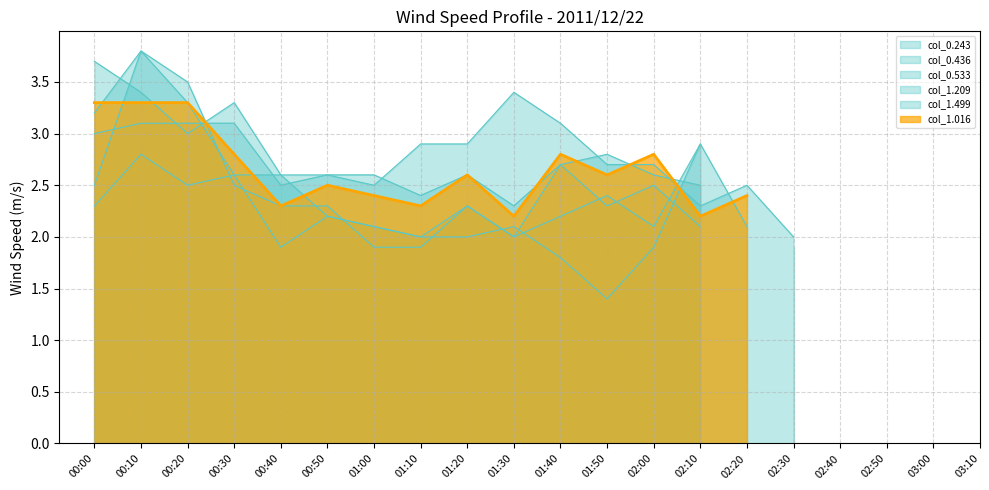

Reading right to left, transcribe all the data shown in this chart.

col_0.243: -1.0	-1.0	-1.0	-1.0	-1.0	2.1	2.9	1.9	1.4	1.8	2.1	2.0	2.0	2.1	2.2	2.6	2.6	2.5	2.8	2.3
col_0.436: -1.0	-1.0	-1.0	-1.0	-1.0	-1.0	2.9	2.1	2.4	2.2	2.0	2.3	1.9	1.9	2.3	2.3	2.5	3.5	3.8	3.2
col_0.533: -1.0	-1.0	-1.0	-1.0	-1.0	-1.0	2.5	2.6	2.8	2.7	2.0	2.3	2.0	2.1	2.2	1.9	2.6	3.3	3.8	2.5
col_1.209: -1.0	-1.0	-1.0	-1.0	1.9	-1.0	2.1	2.5	2.3	2.7	2.3	2.6	2.4	2.6	2.6	2.5	3.1	3.1	3.1	3.0
col_1.499: -1.0	-1.0	-1.0	-1.0	2.0	2.5	2.3	2.7	2.7	3.1	3.4	2.9	2.9	2.5	2.6	2.6	3.3	3.0	3.4	3.7
col_1.016: -1.0	-1.0	-1.0	-1.0	-1.0	2.4	2.2	2.8	2.6	2.8	2.2	2.6	2.3	2.4	2.5	2.3	2.8	3.3	3.3	3.3